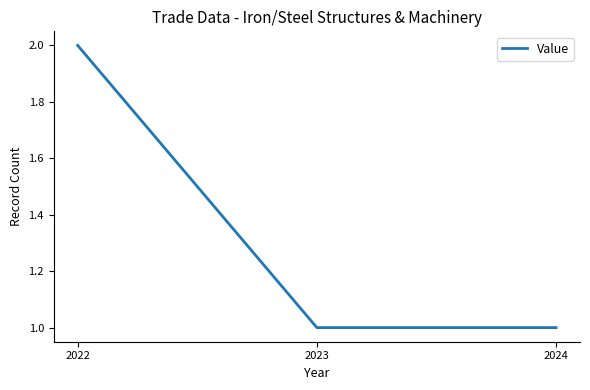

The chart shows a value of 1 at 2024. True or false?

True